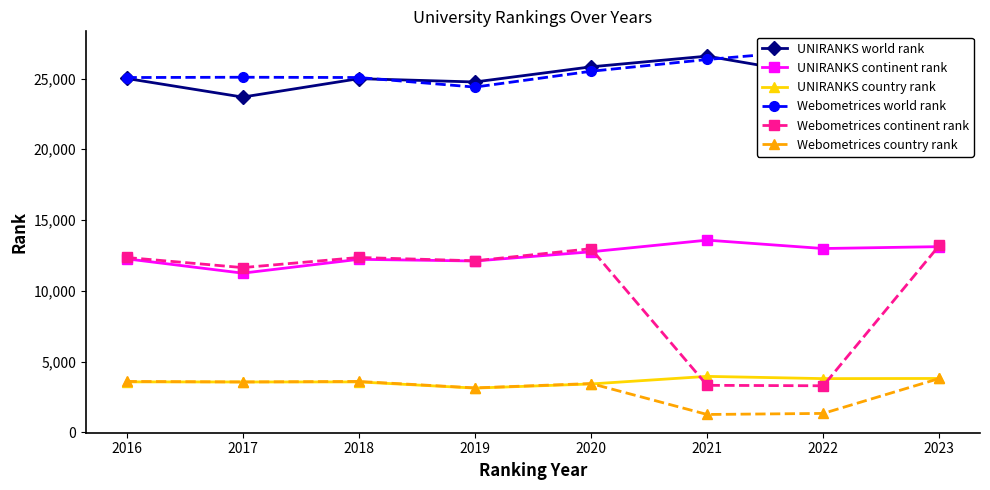

What is the minimum value for Webometrices country rank?

1262